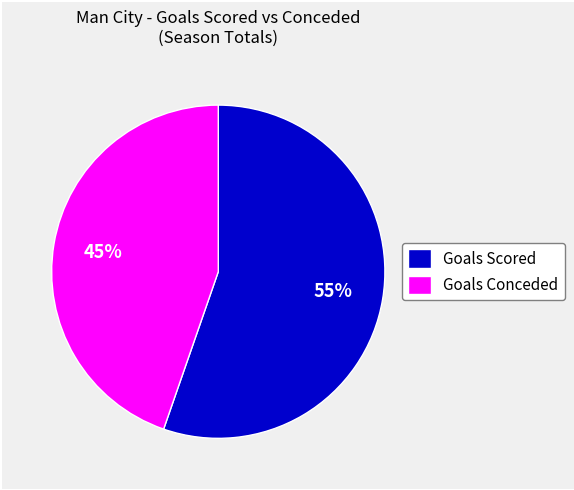

To the nearest percent, what is the average slice percentage?

50%